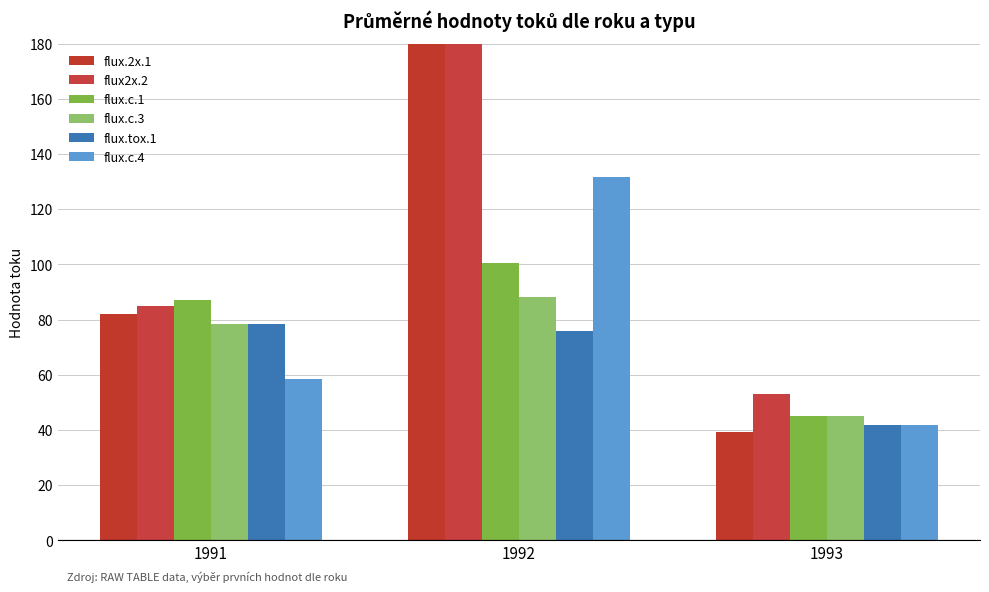

What are all the series names shown in the legend?

flux.2x.1, flux2x.2, flux.c.1, flux.c.3, flux.tox.1, flux.c.4